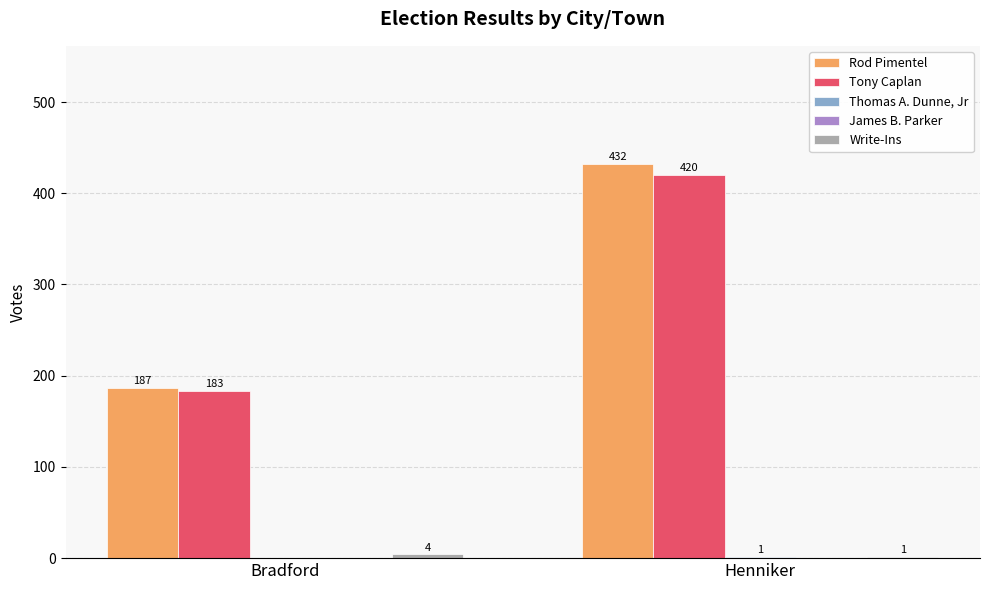

What is the difference between the Rod Pimentel values at Bradford and Henniker?

245